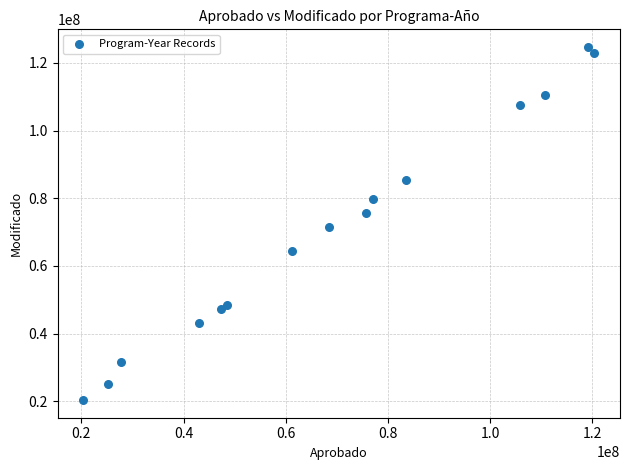

What is the range of X values (max minus min)?

100018576.6